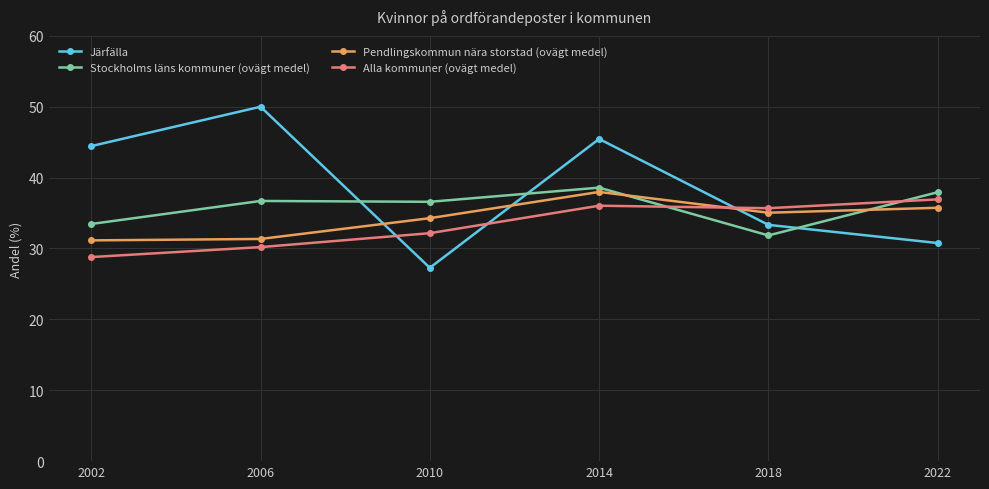

What is the value of the Pendlingskommun nära storstad (ovägt medel) point at the 1st from the left?

31.1